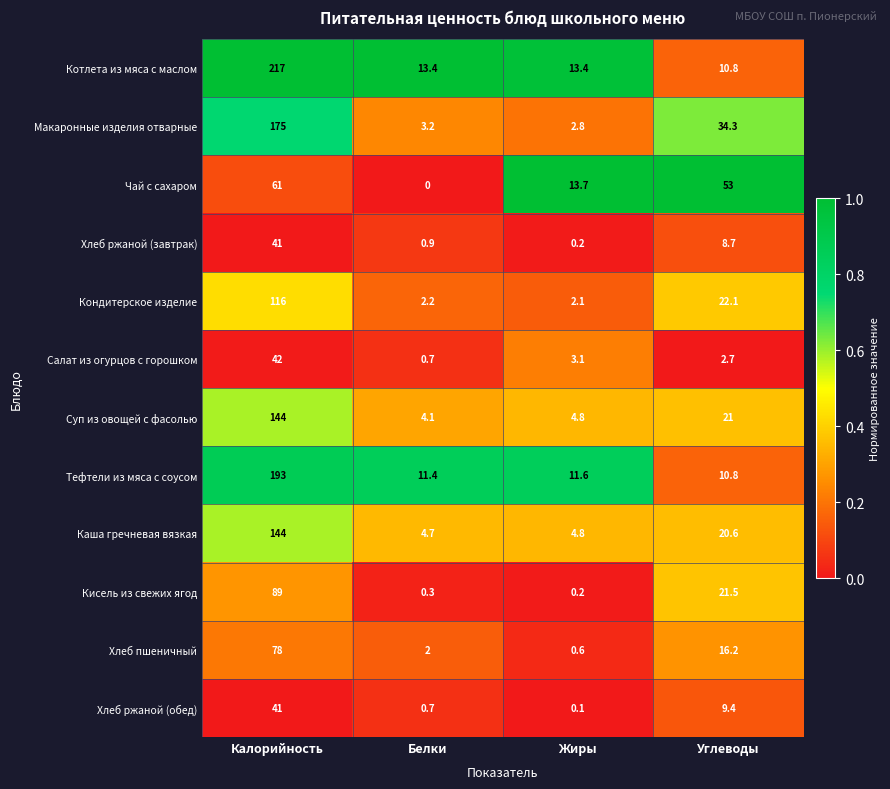

At which category is the sum across all series the highest?

Калорийность